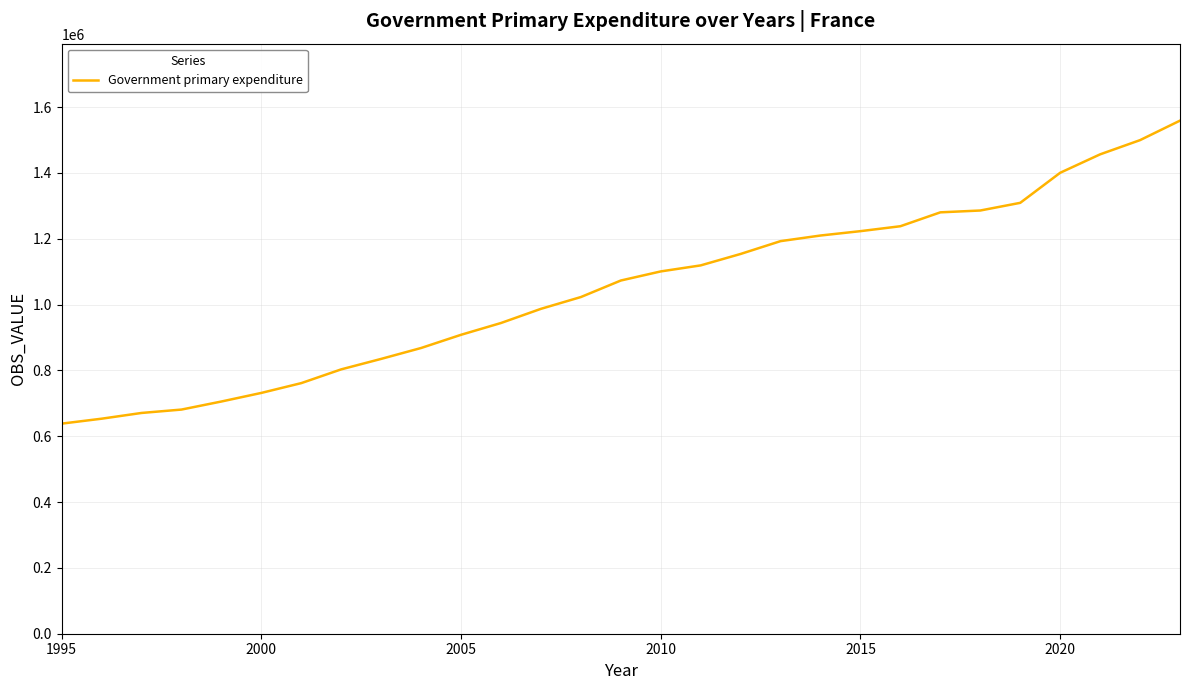

What is the difference between the maximum and minimum values?

920698